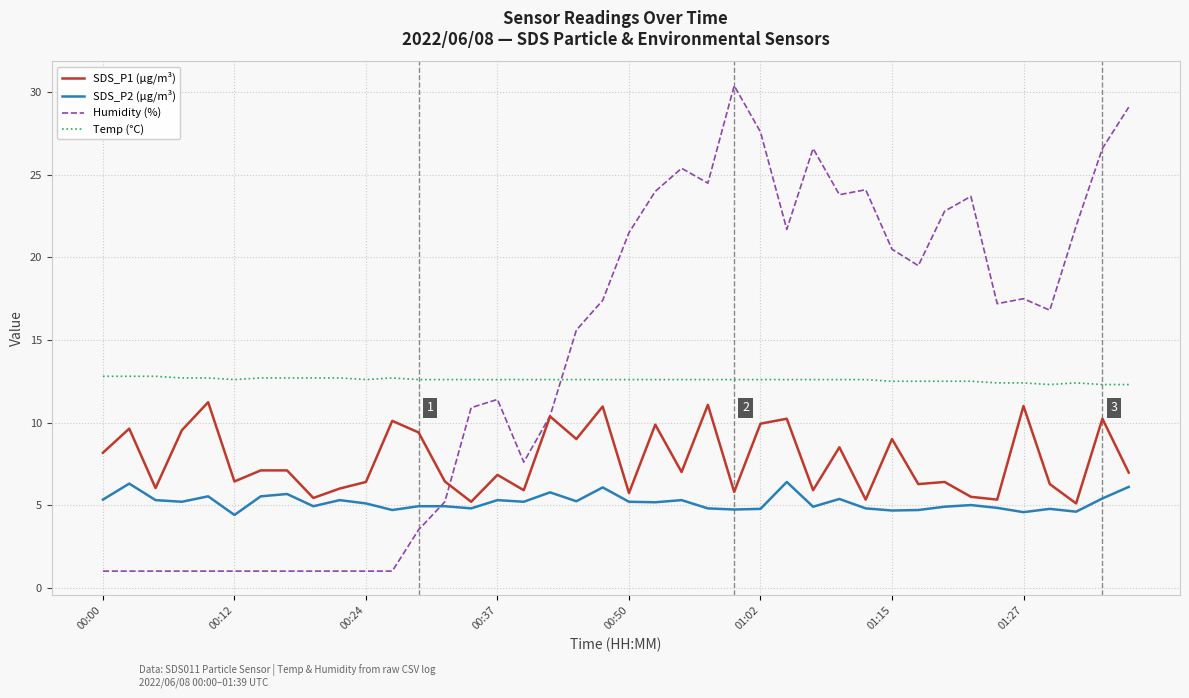

Which series has the widest spread of values?

Humidity (%)